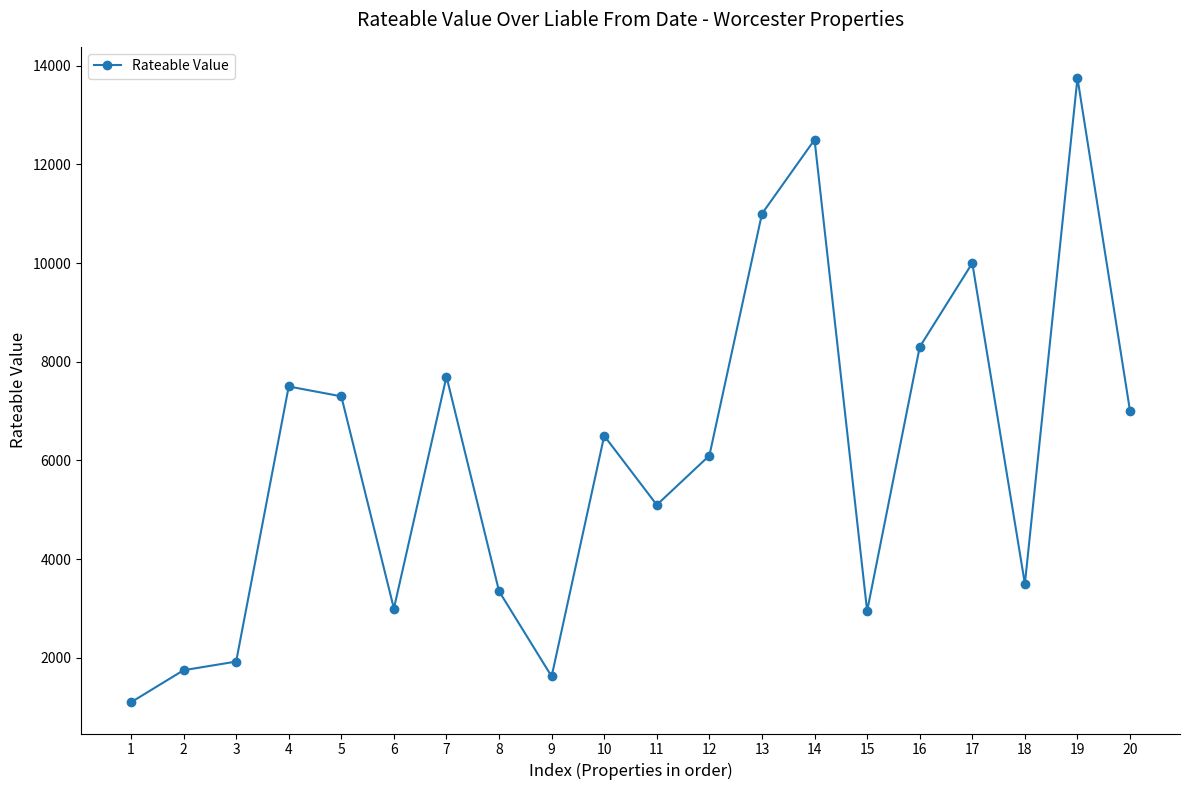

Where is the first local maximum?

4